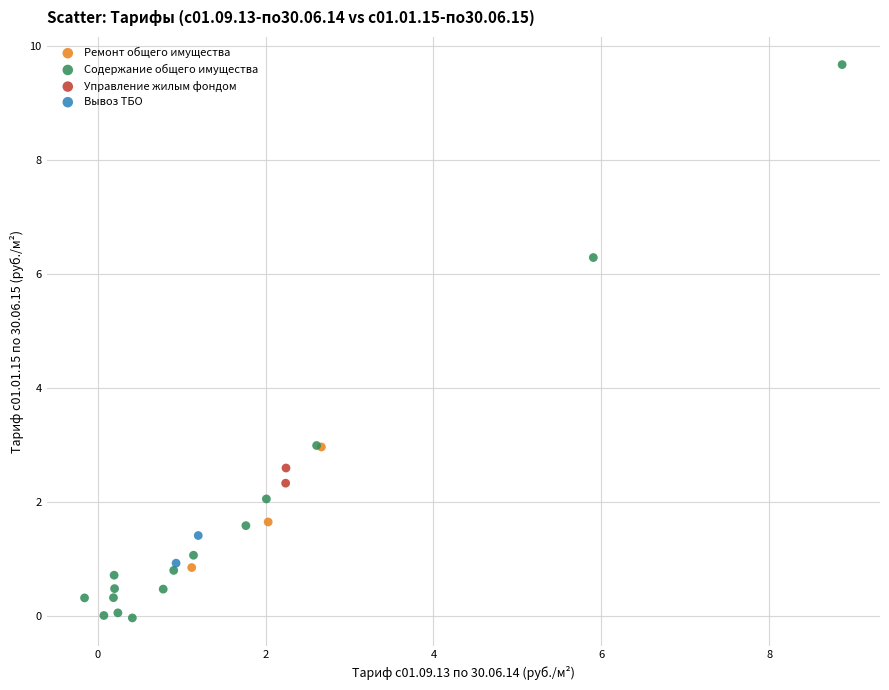

What are all the series names shown in the legend?

Ремонт общего имущества, Содержание общего имущества, Управление жилым фондом, Вывоз ТБО